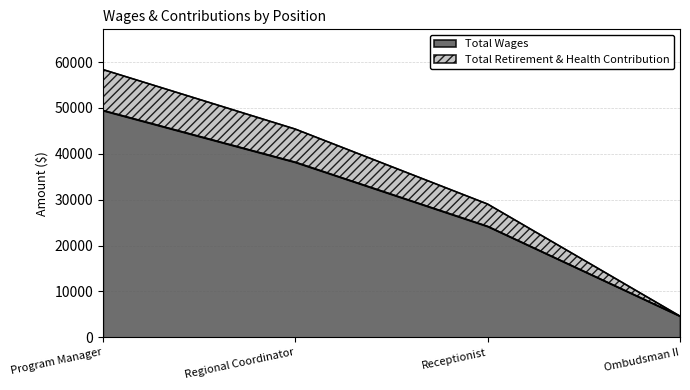

Rank the categories by Total Wages value from highest to lowest.

Program Manager, Regional Coordinator, Receptionist, Ombudsman II